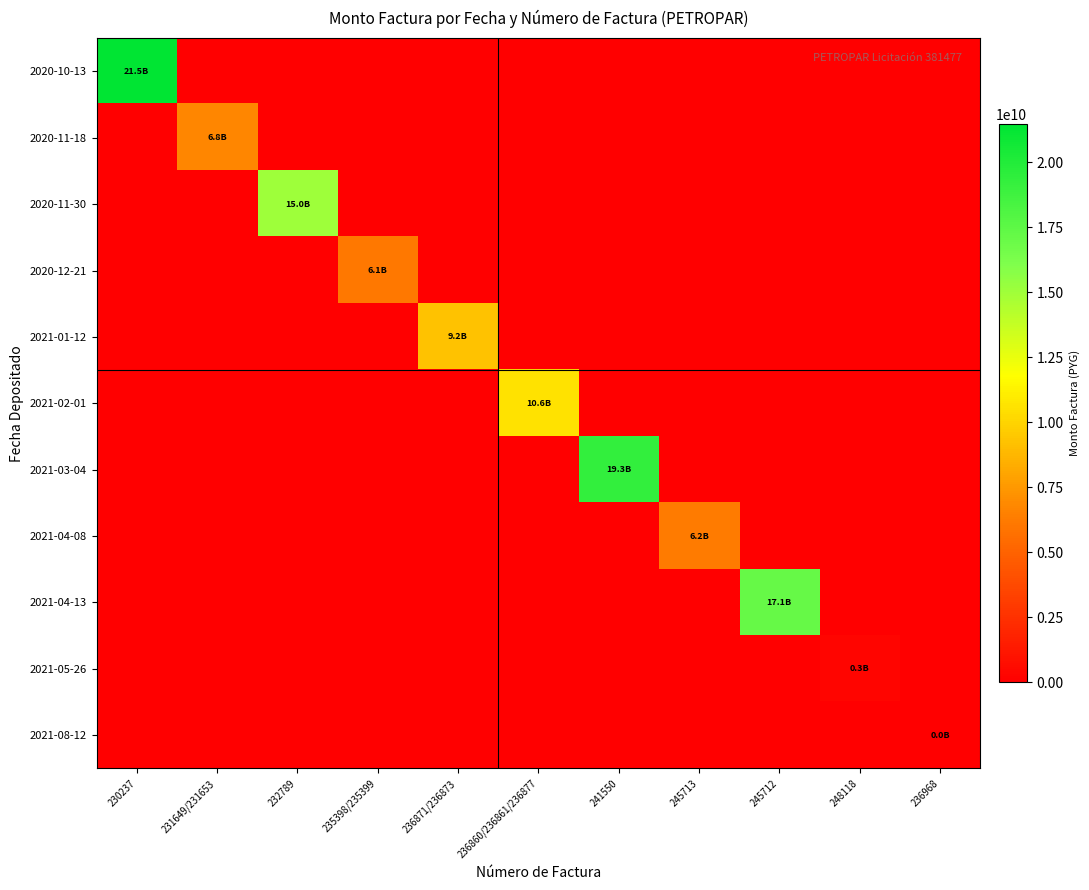

At which category is the sum across all series the highest?

230237